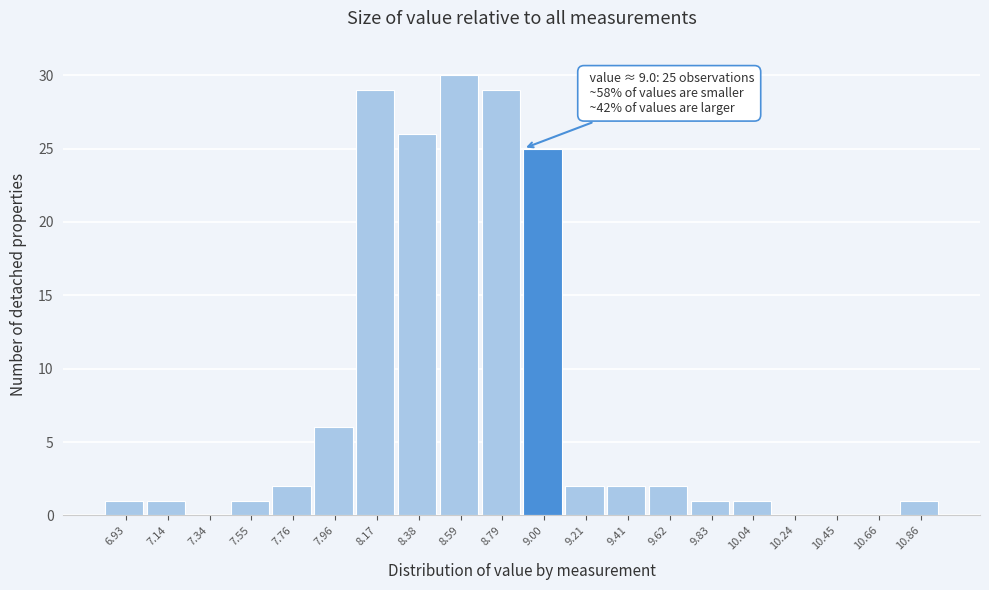

Reading left to right, list all the values displayed in this chart.

6.93=1	7.14=1	7.34=0	7.55=1	7.76=2	7.96=6	8.17=29	8.38=26	8.59=30	8.79=29	9.00=25	9.21=2	9.41=2	9.62=2	9.83=1	10.04=1	10.24=0	10.45=0	10.66=0	10.86=1